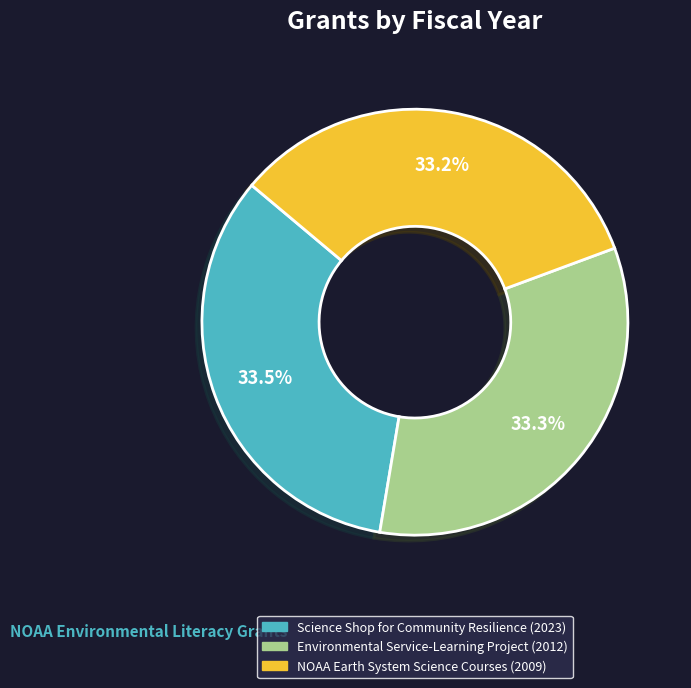

Does any single category account for the majority?

No